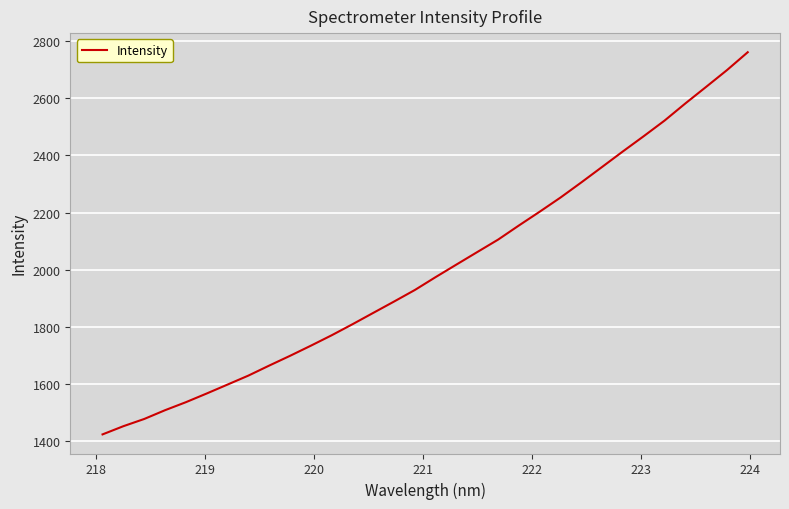

What is the difference between the maximum and minimum values?

1337.1